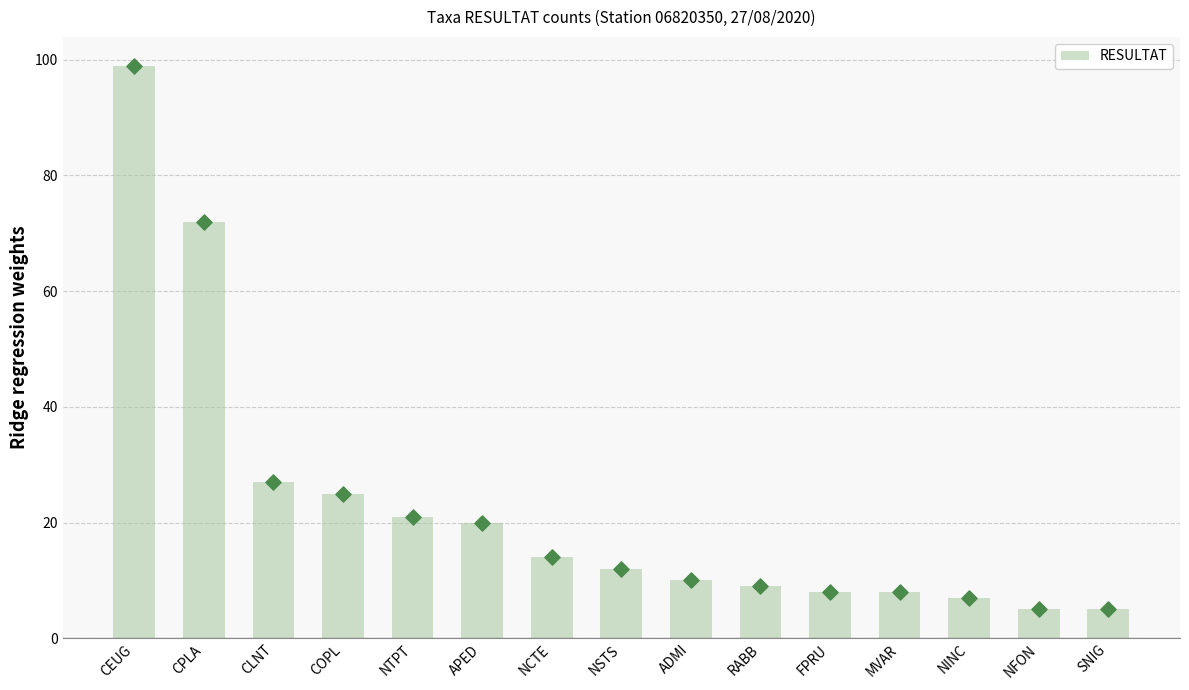

Approximately how many times larger is the value at FPRU compared to ADMI?

0.8